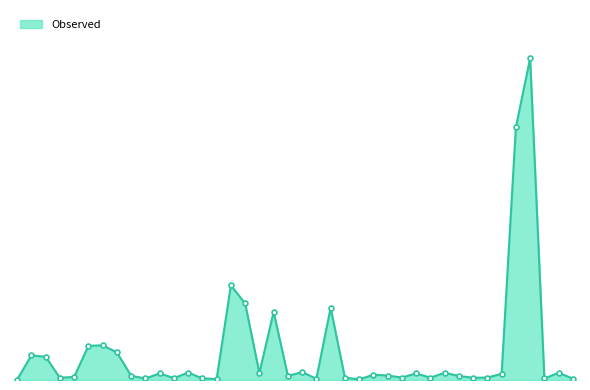

Does the chart have visible grid lines?

No